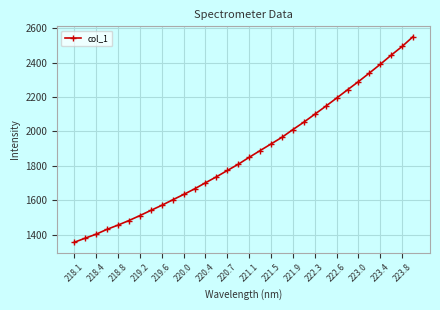

What is the value of the 31st point from the left?

2495.1